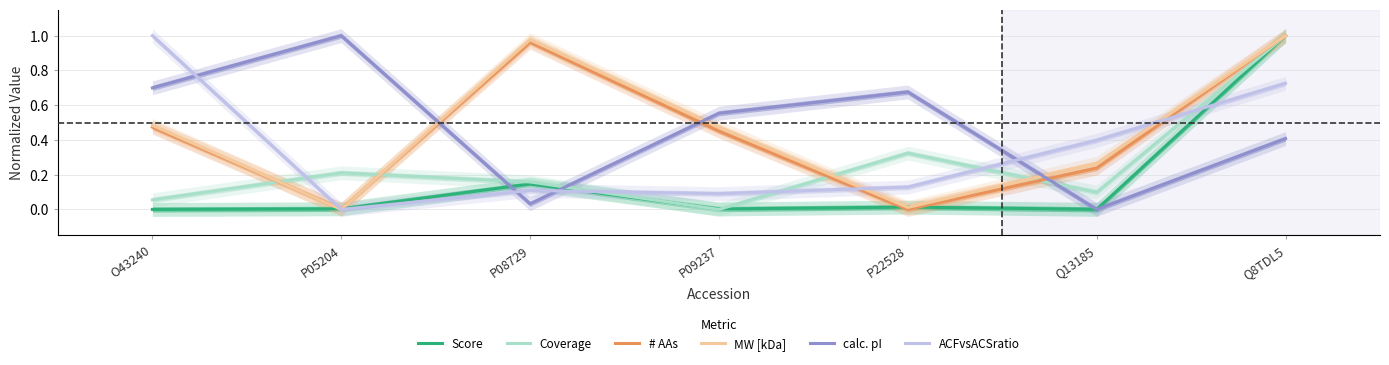

What is the label of the 7th point from the right?

O43240